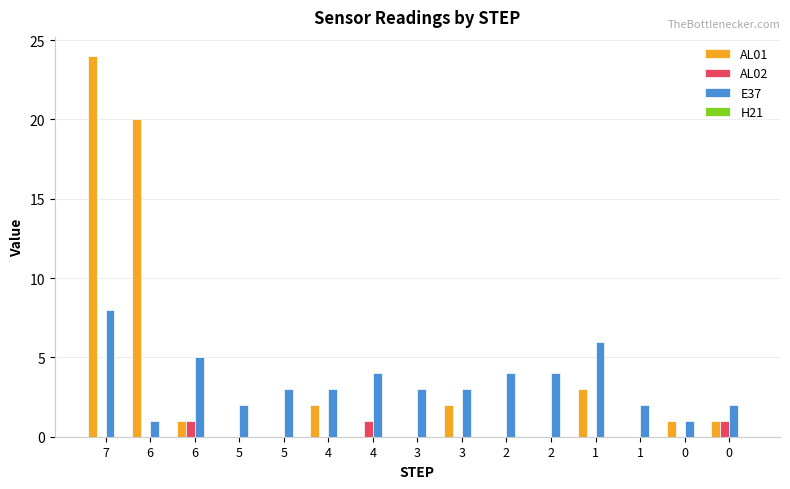

Count the number of data series in this chart.

3